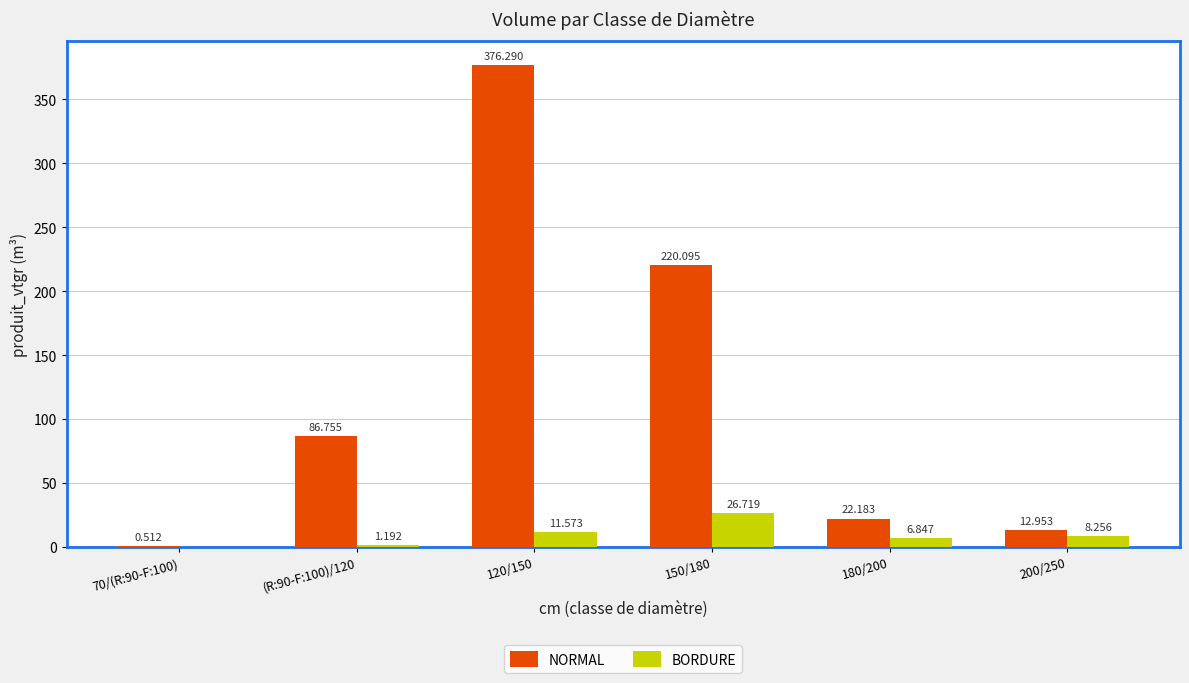

Where does the BORDURE series first go above 8?

120/150